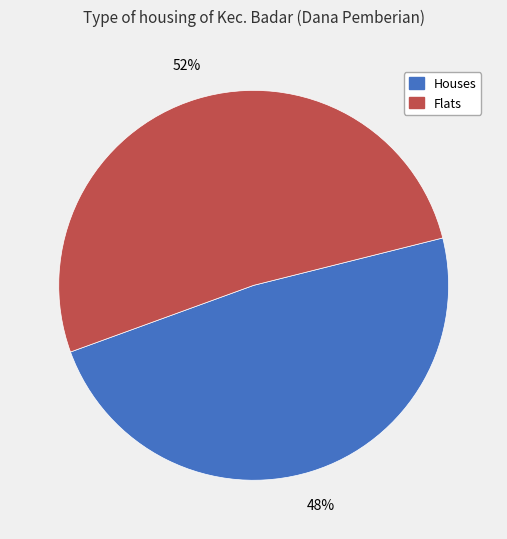

Does any single category account for the majority?

Yes